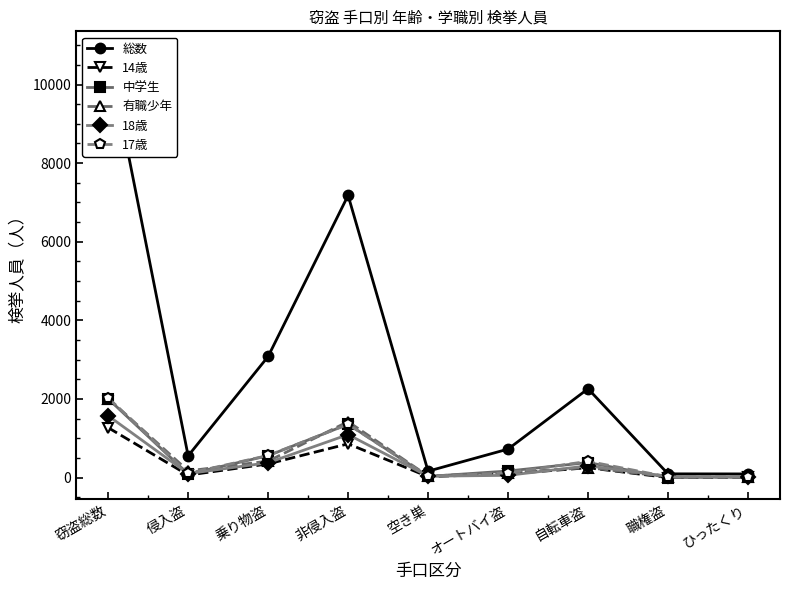

How many data points in 有職少年 are less than 171?

4